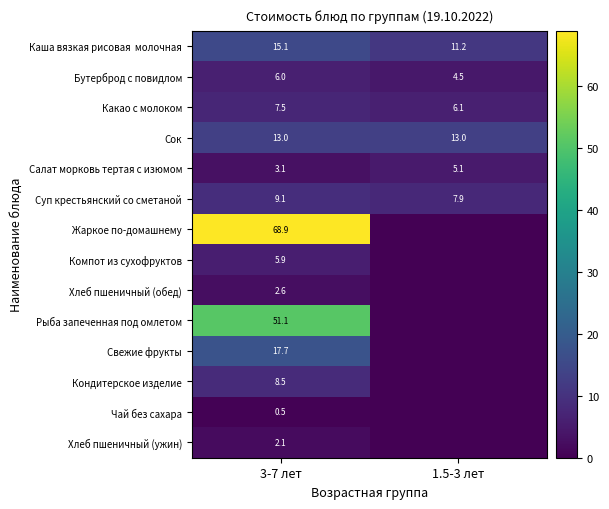

Is the value of Кондитерское изделие at 3-7 лет greater than the value of Бутерброд с повидлом at 3-7 лет?

Yes